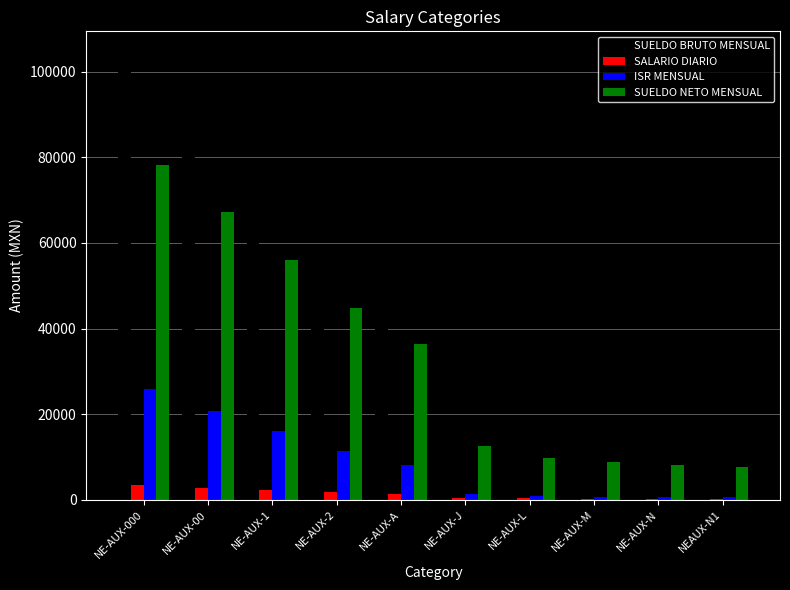

What is the sum of all ISR MENSUAL values?

86438.3